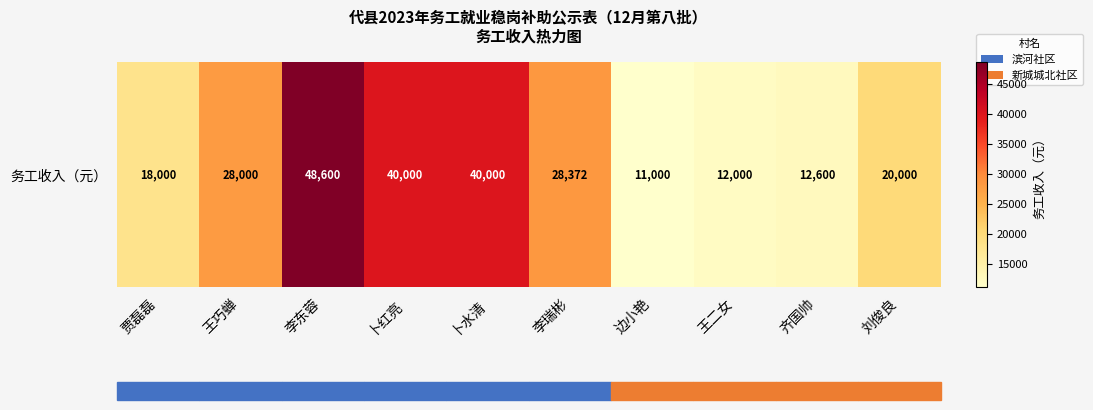

The chart shows a value of 15767 at 王二女. True or false?

False